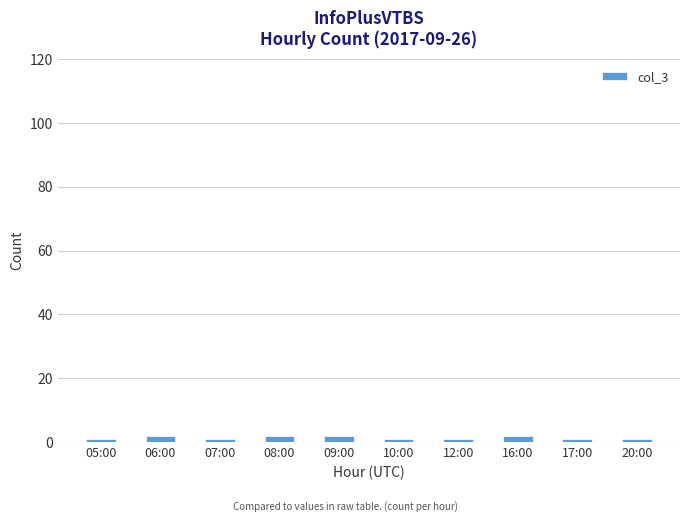

The chart shows a value of 1 at 20:00. True or false?

True